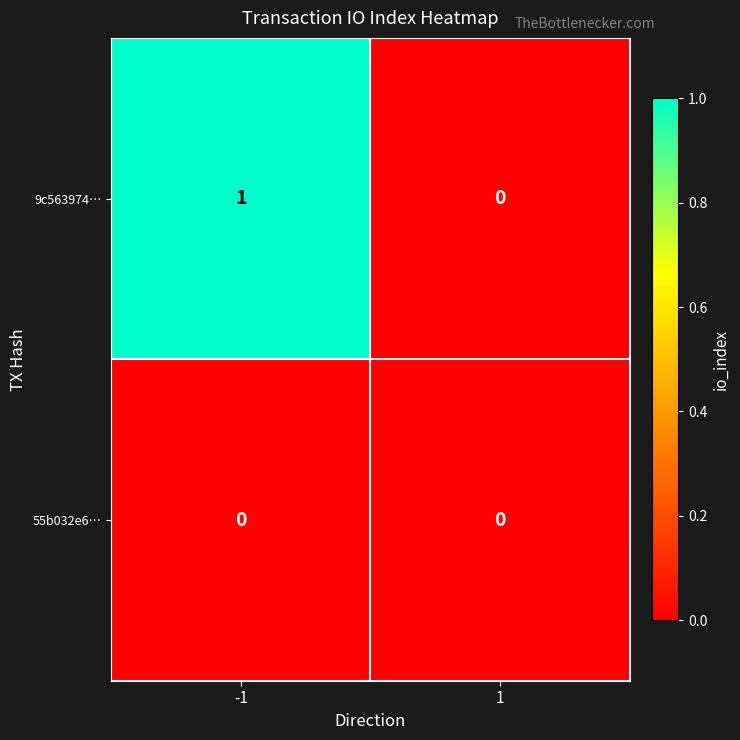

Reading right to left, transcribe all the data shown in this chart.

9c563974…: 0	1
55b032e6…: 0	0